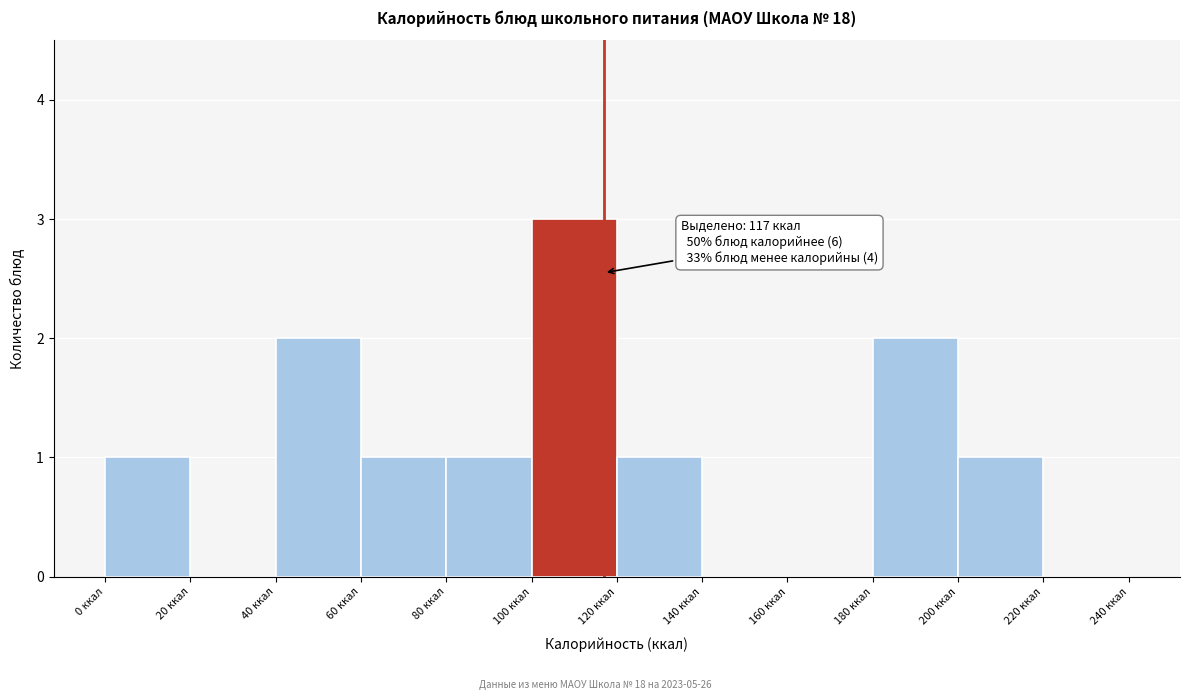

Over which range of the x-axis is the bar tallest?

100 to 120